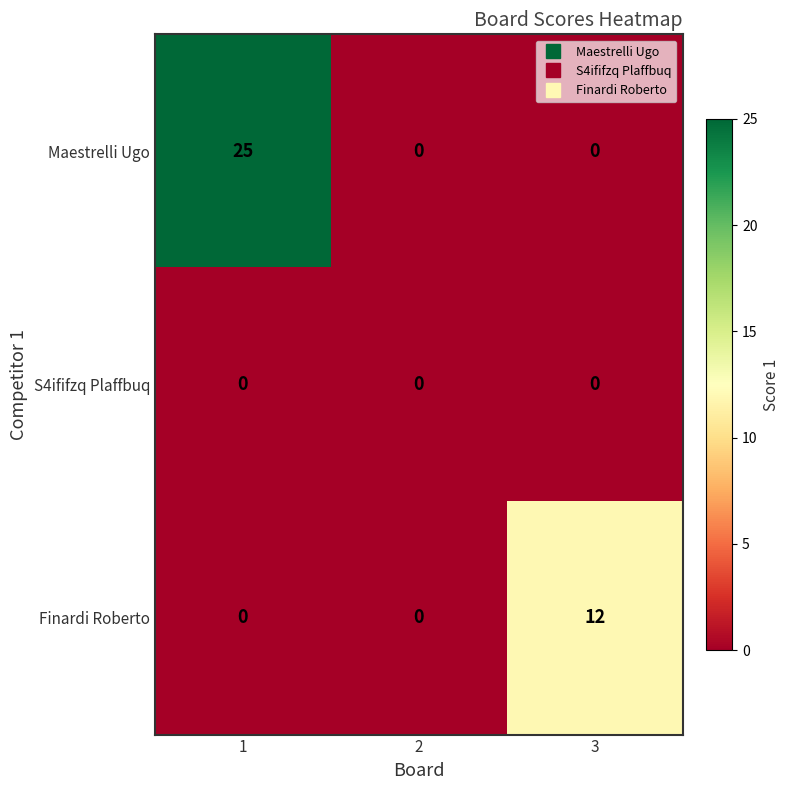

The Maestrelli Ugo series shows 25 at 1. True or false?

True